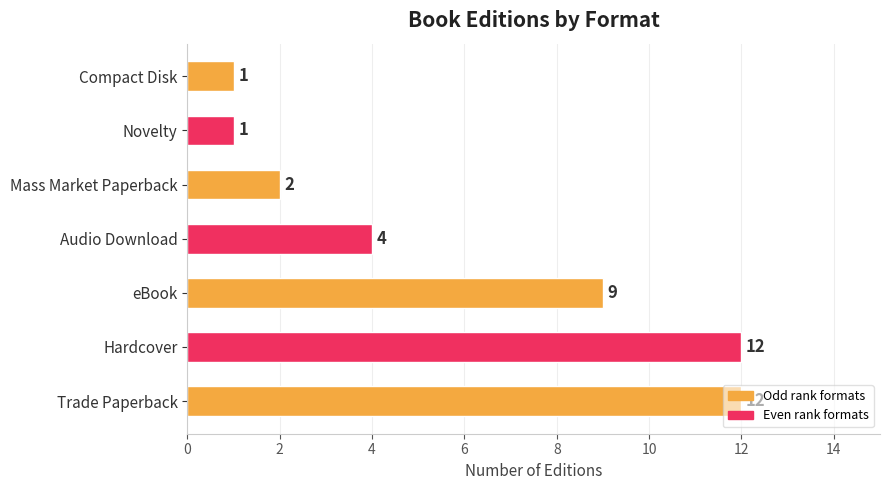

What is the difference between the maximum and minimum values?

11